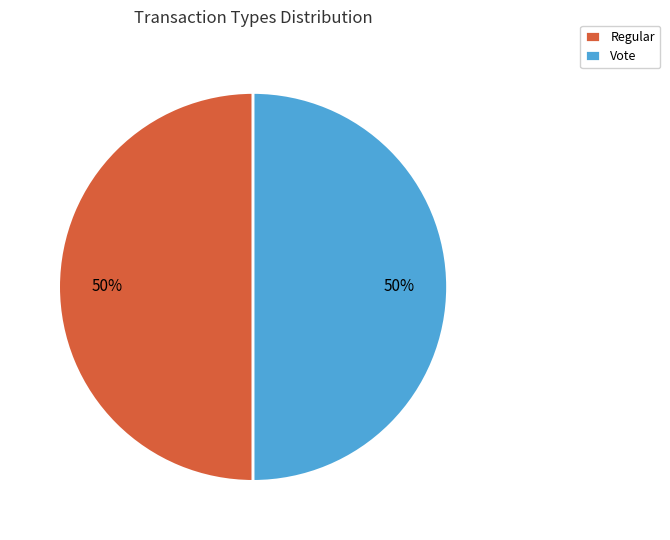

Approximately how many times larger is the value at Regular compared to Vote?

1.0